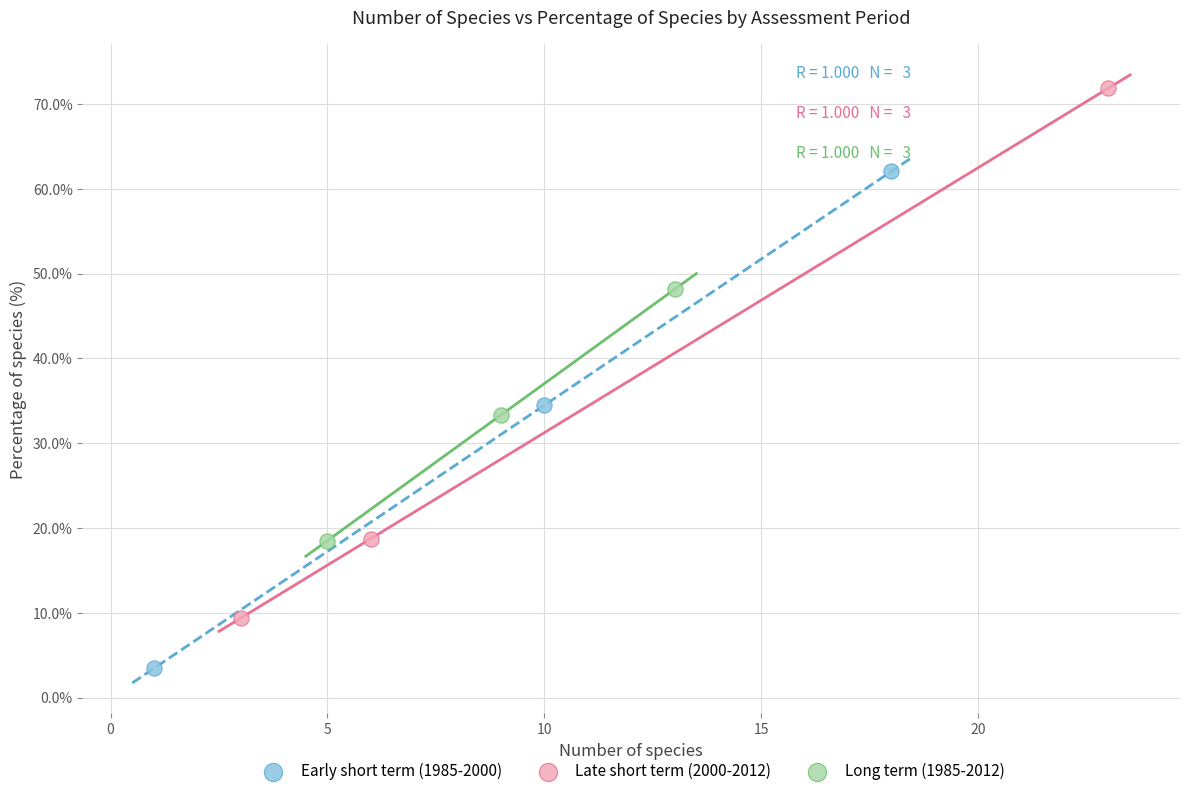

Which series reaches the maximum Y coordinate?

Late short term (2000-2012)